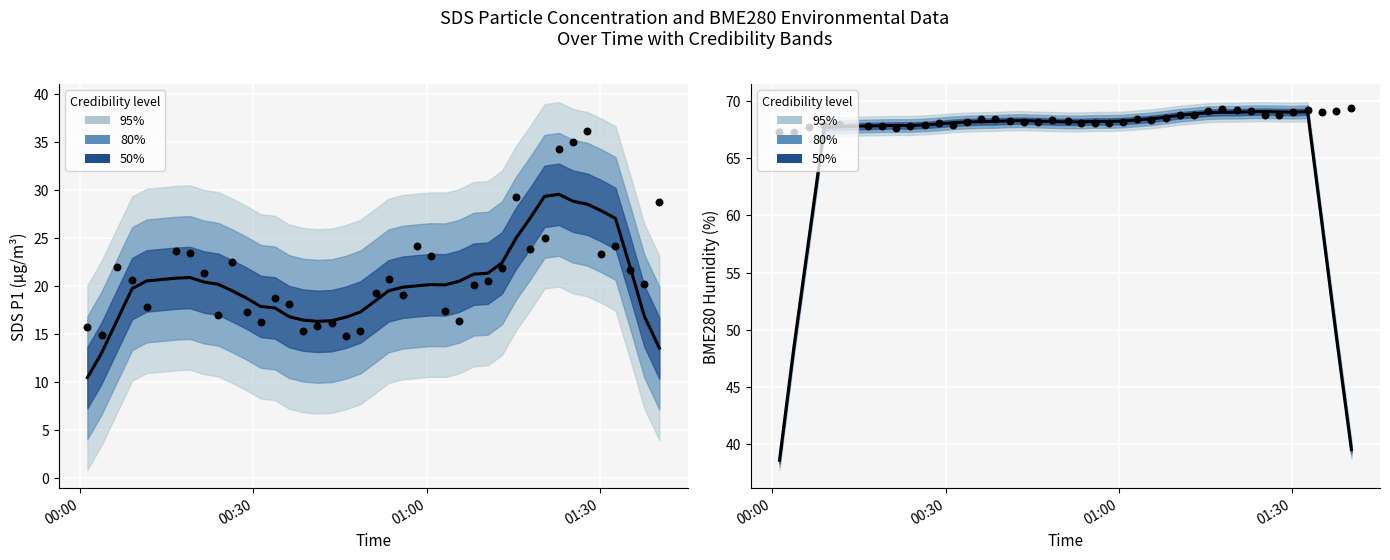

Is the value of Predicted at 7 greater than the value of Observed P1 at 32?

Yes